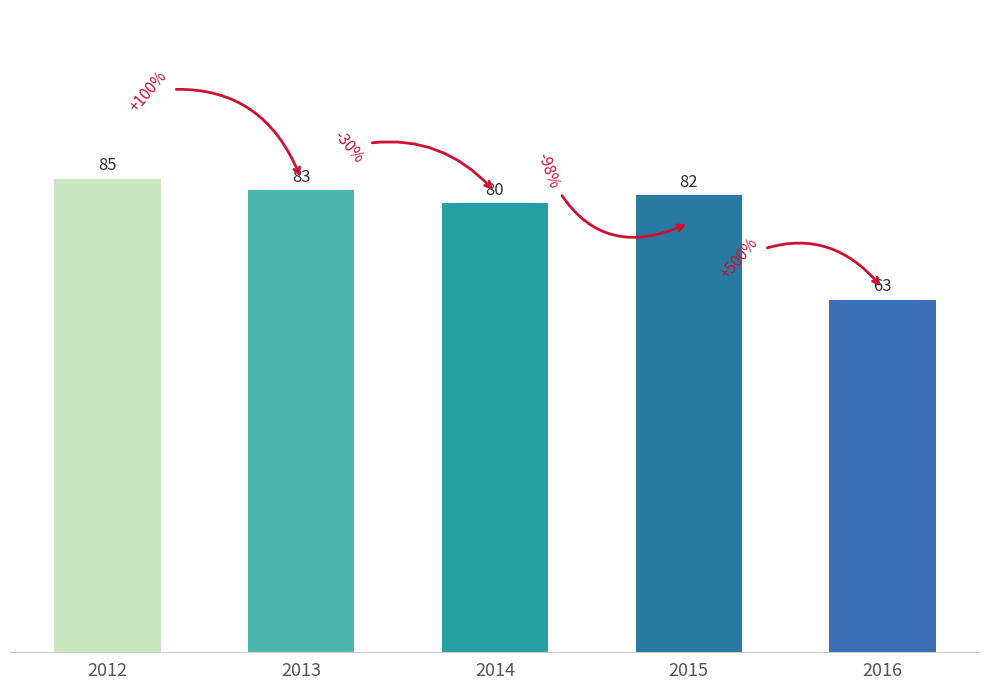

Which category has the highest value across all series?

2012